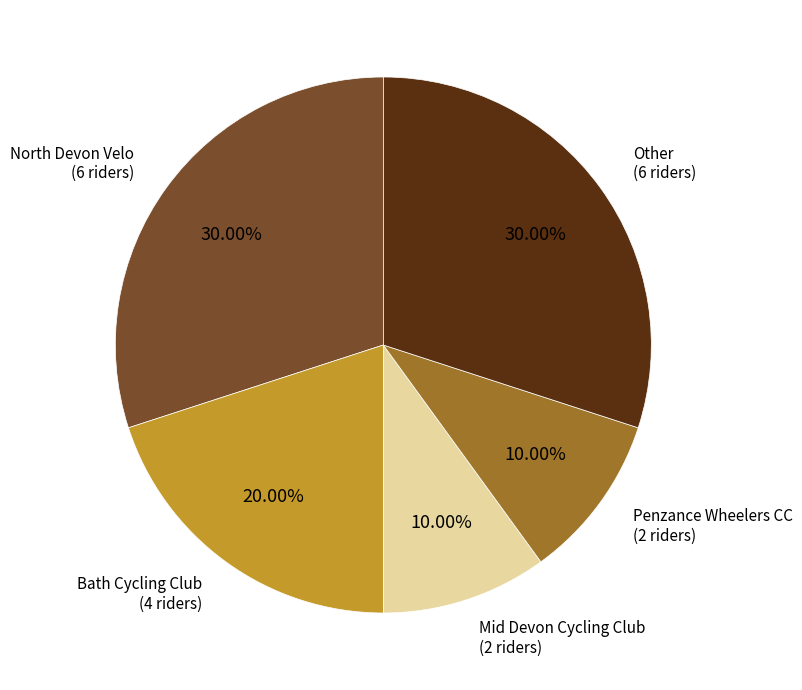

Which has a higher value, North Devon Velo or Penzance Wheelers CC?

North Devon Velo